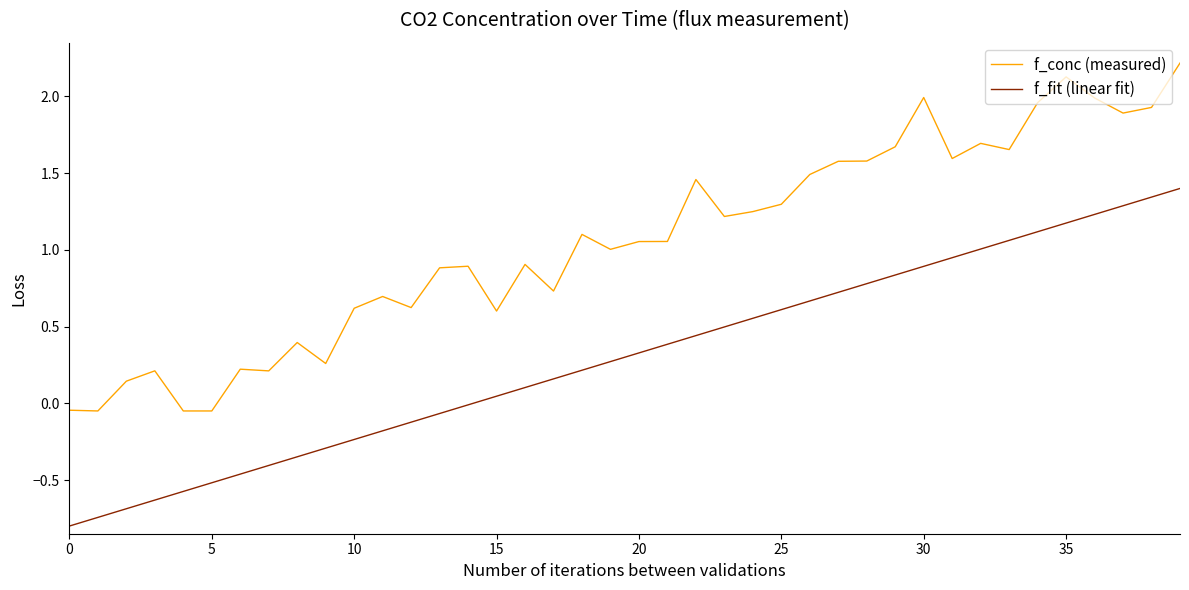

True or false: f_conc (measured) and f_fit (linear fit) intersect in this chart.

False